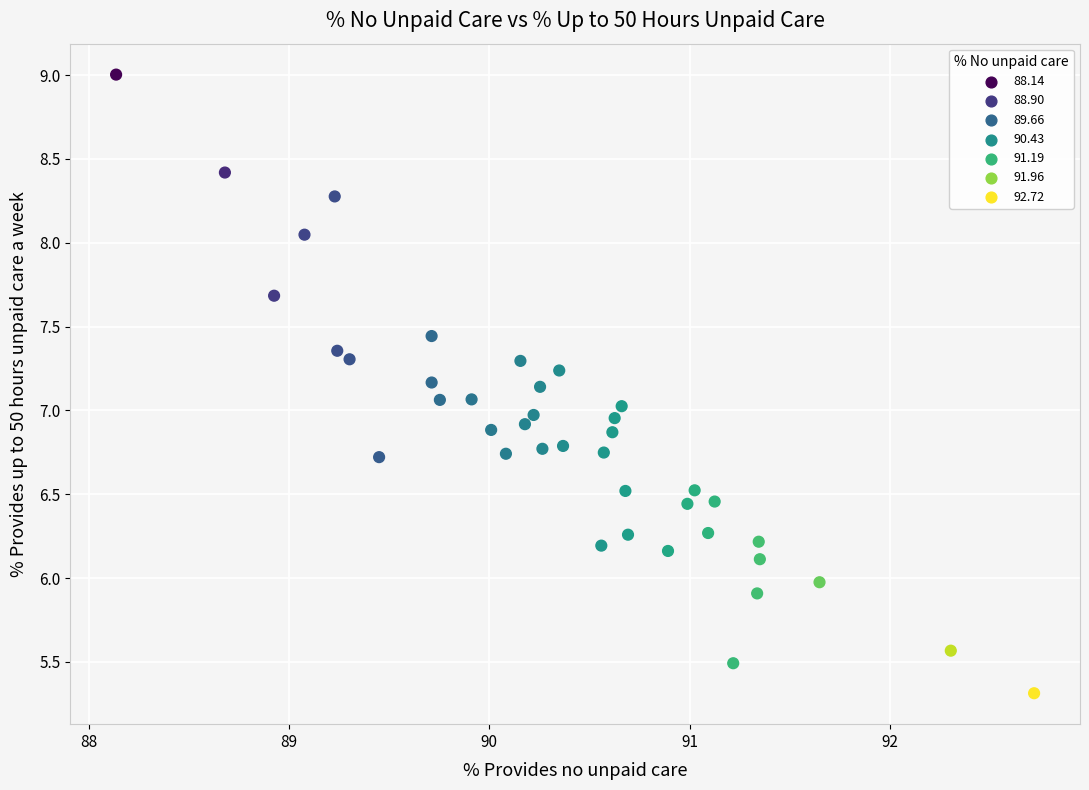

What is the range of X values (max minus min)?

4.6